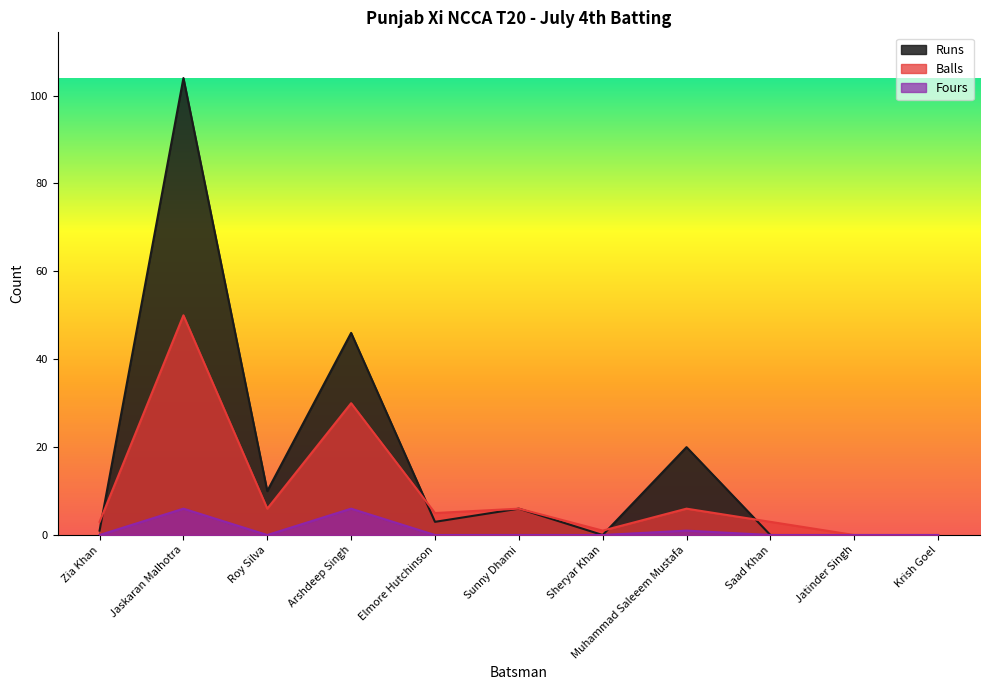

What are all the series names shown in the legend?

Runs, Balls, Fours